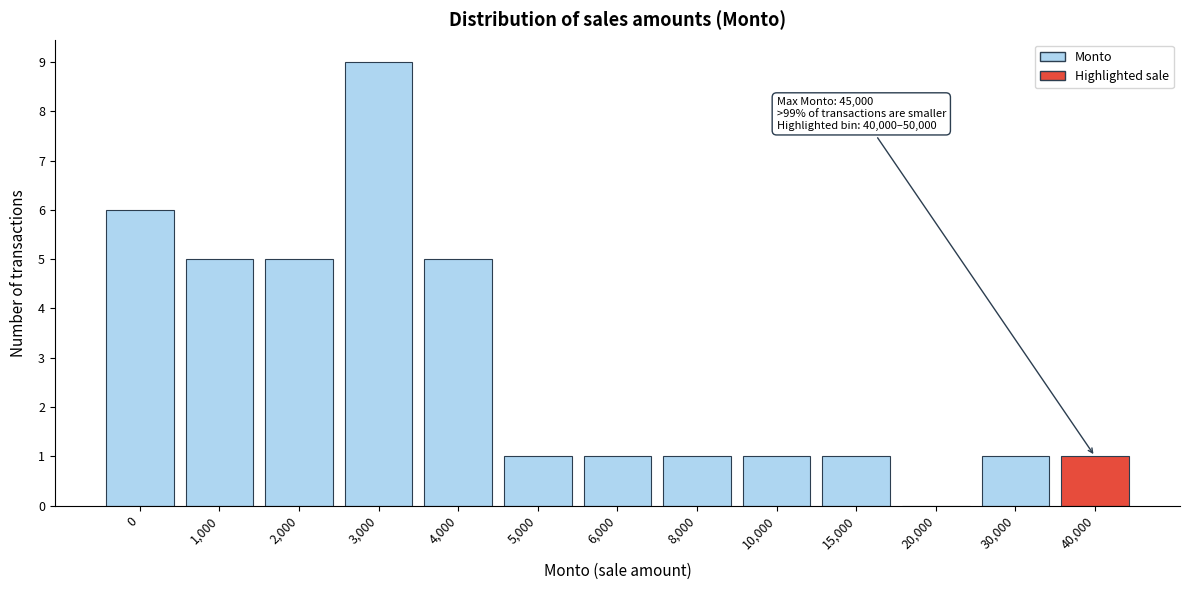

Reading left to right, what are all the values shown in this chart?

0=6	1,000=5	2,000=5	3,000=9	4,000=5	5,000=1	6,000=1	8,000=1	10,000=1	15,000=1	20,000=0	30,000=1	40,000=1